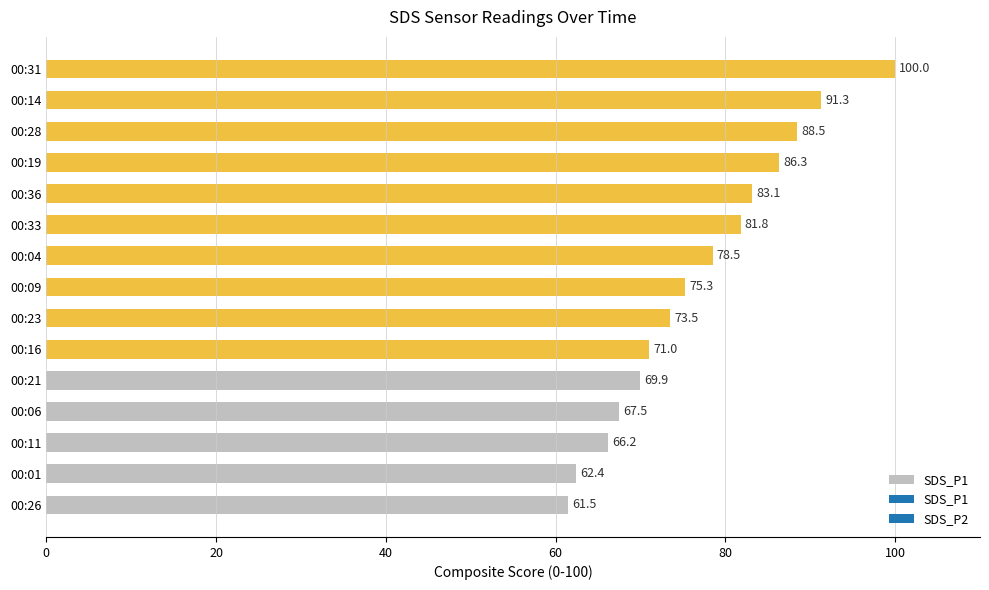

What is the difference between the values at 00:01 and 00:16?

8.6